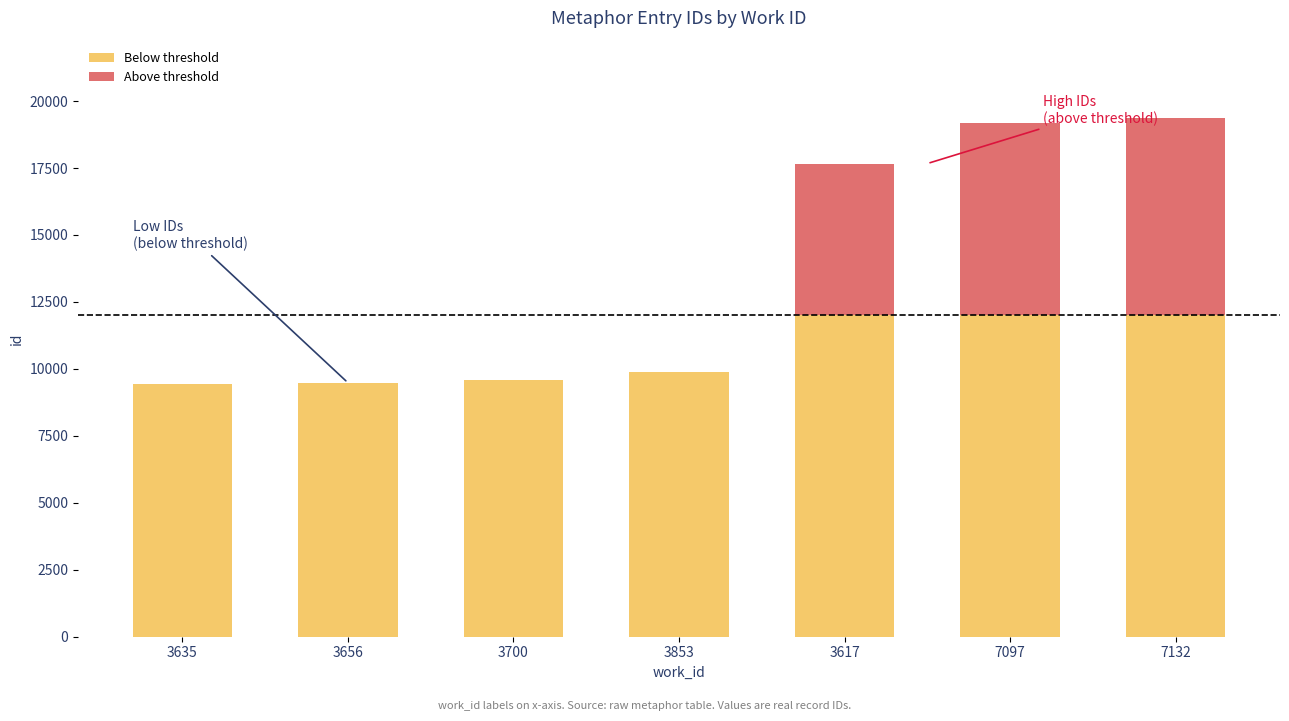

What is the total value across all series at 3700?

9580